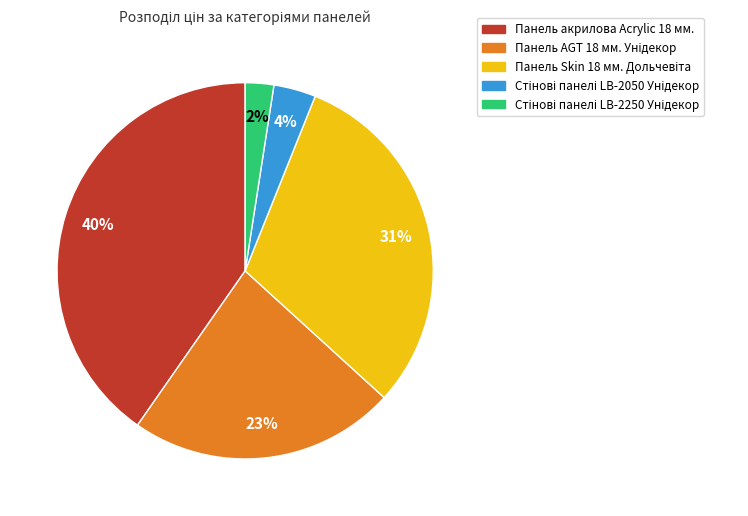

To the nearest percent, what percentage of the pie is Панель акрилова Acrylic 18 мм.?

40%